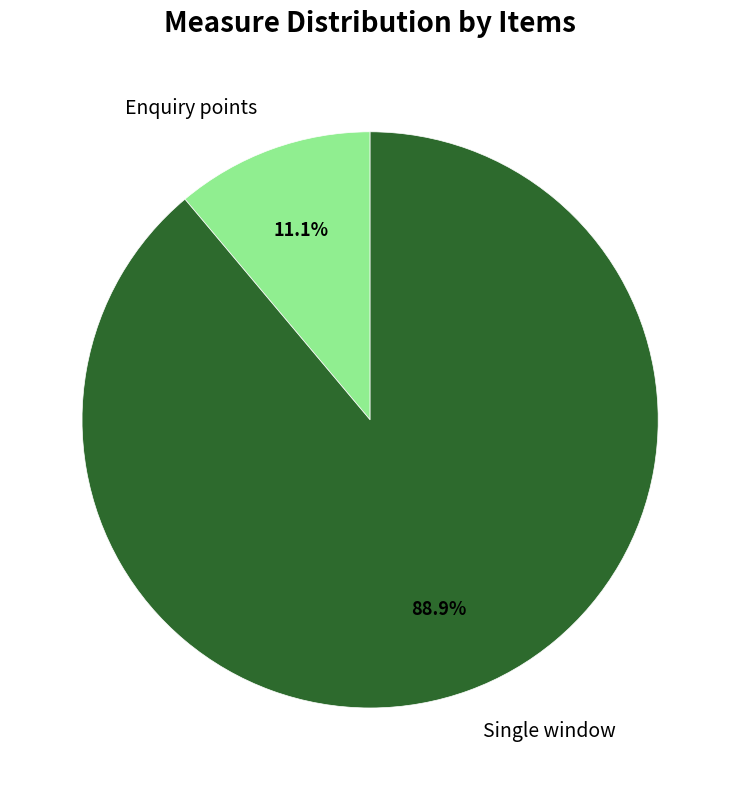

Which category has the smallest portion of the pie?

Enquiry points